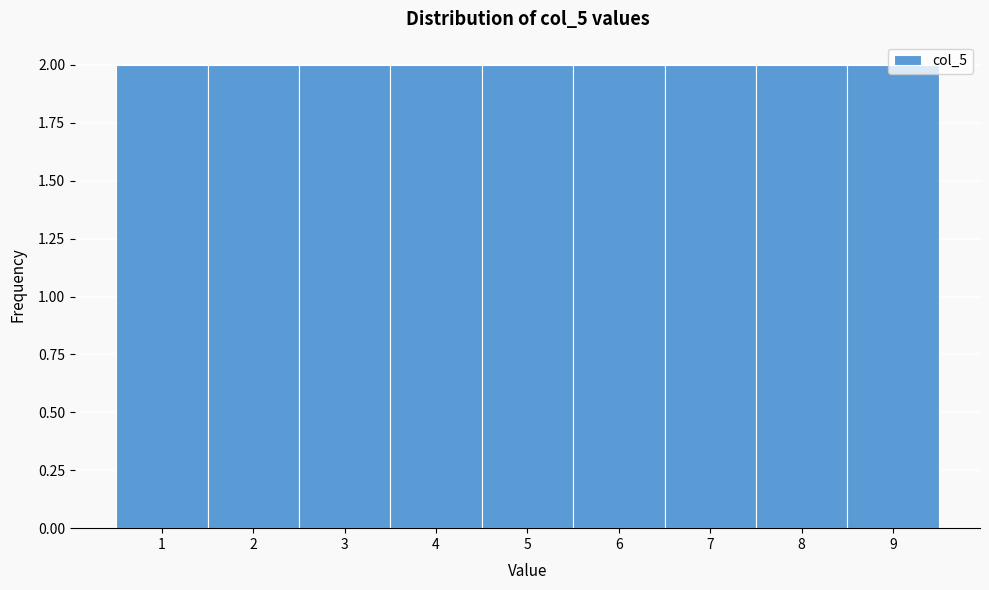

Reading left to right, list every bar in this chart as the range it spans on the x-axis followed by its height. The values are not printed on the chart, so give them approximately, as read against the axis.

0.5 to 1.5: 2
1.5 to 2.5: 2
2.5 to 3.5: 2
3.5 to 4.5: 2
4.5 to 5.5: 2
5.5 to 6.5: 2
6.5 to 7.5: 2
7.5 to 8.5: 2
8.5 to 9.5: 2